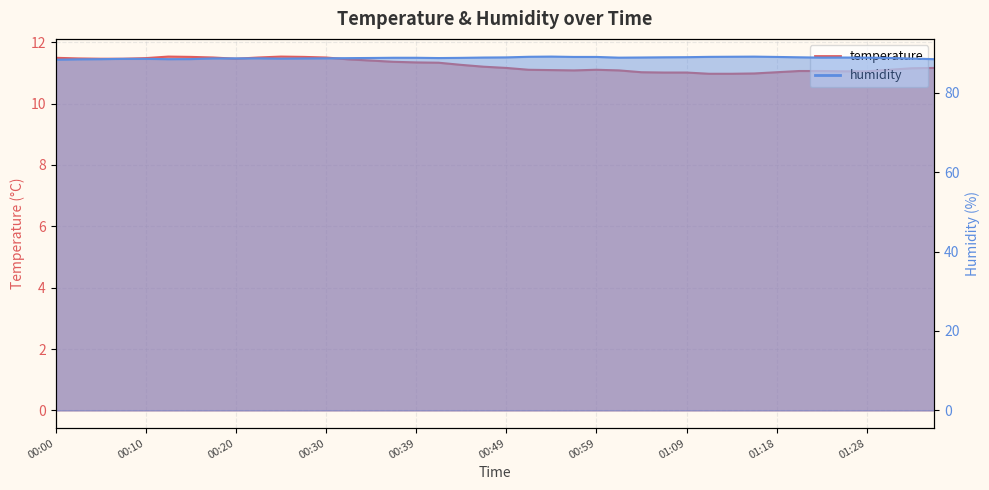

True or false: humidity and temperature intersect in this chart.

False